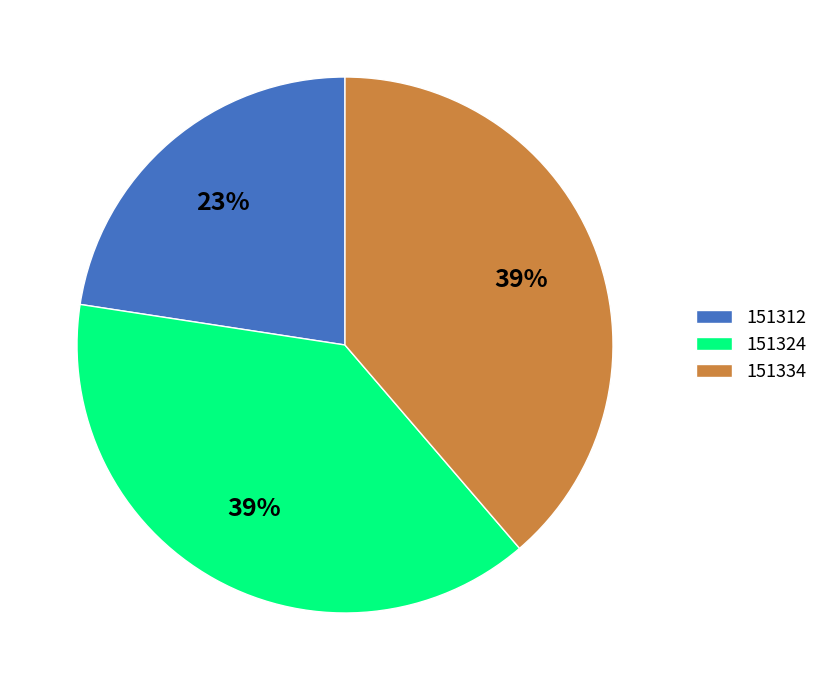

Which category has the smallest portion of the pie?

151312